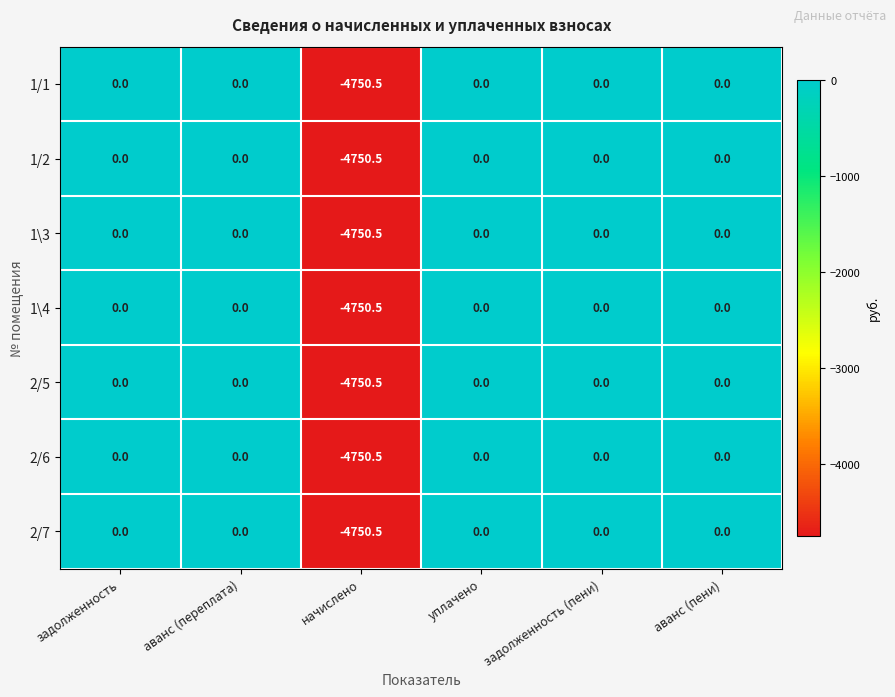

Count the number of categories in the chart.

6